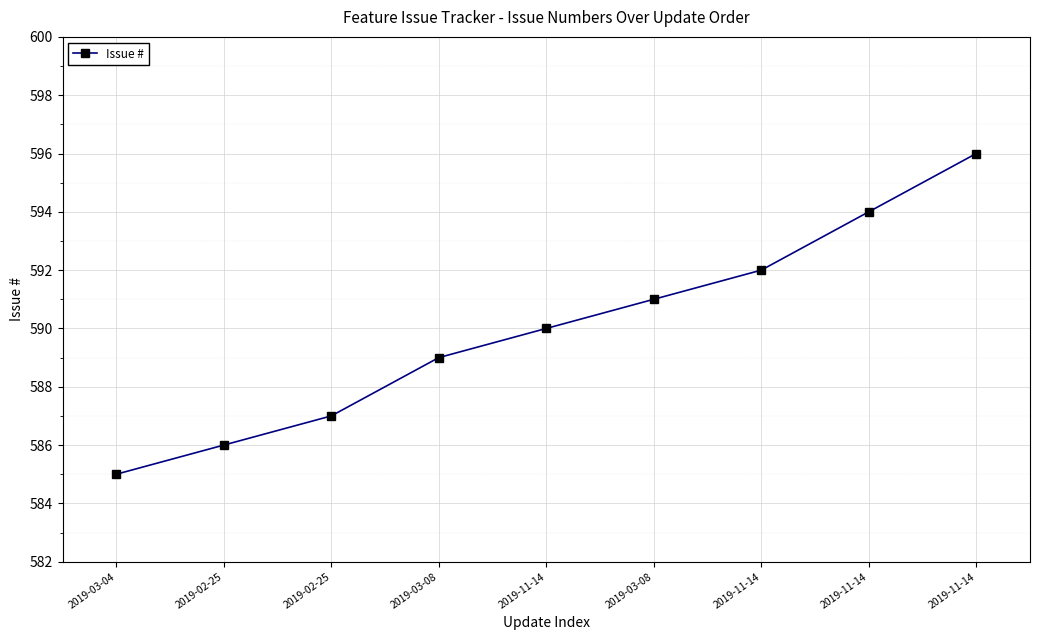

How many series are shown in this chart?

1